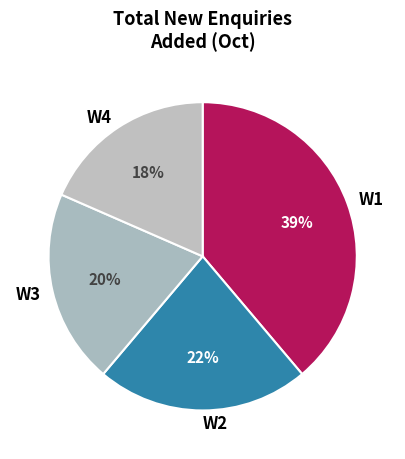

What is the smallest slice in the pie chart?

W4